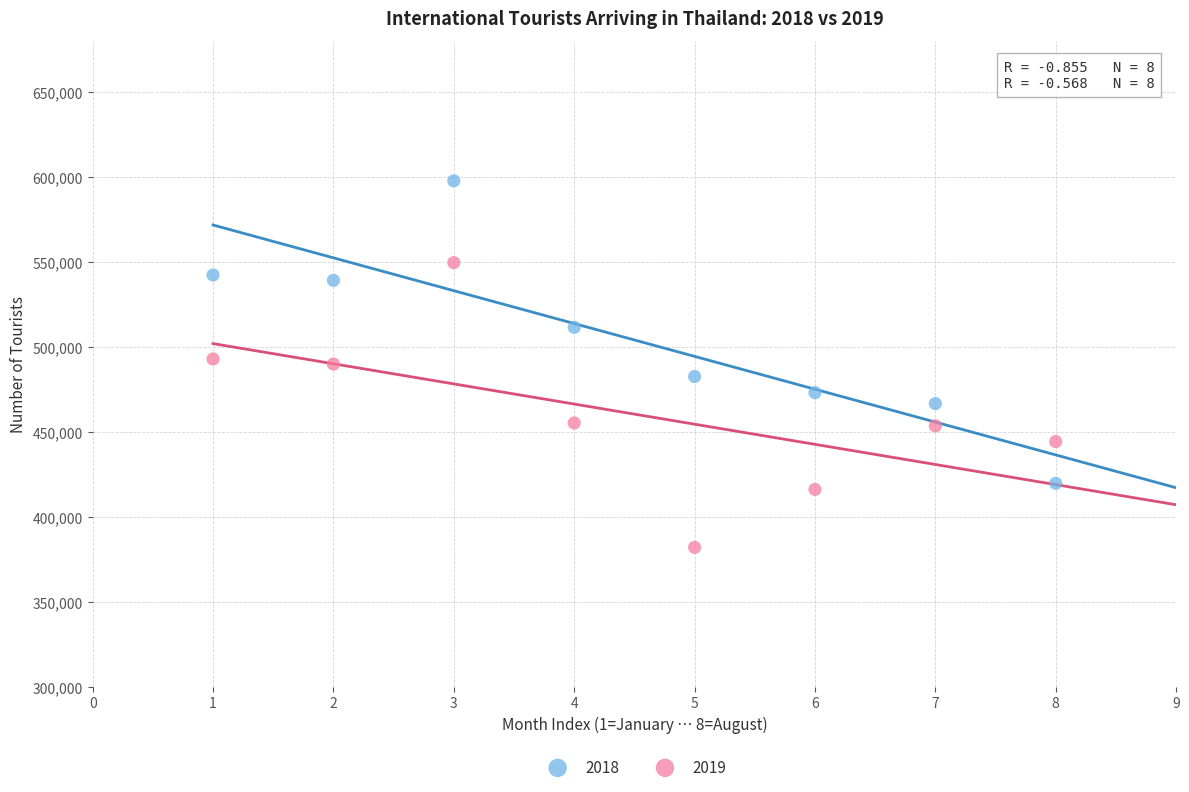

What are all the series names shown in the legend?

2018, 2019